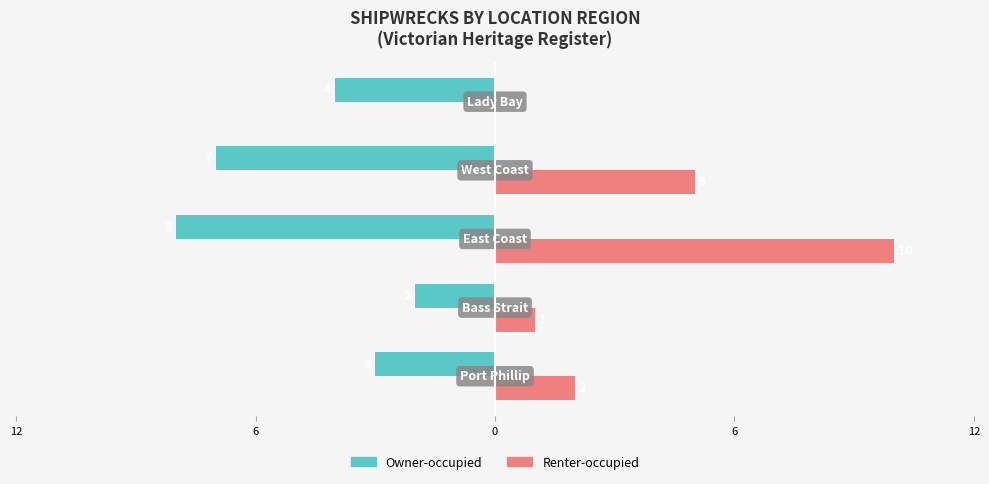

What are all the series names shown in the legend?

Owner-occupied, Renter-occupied